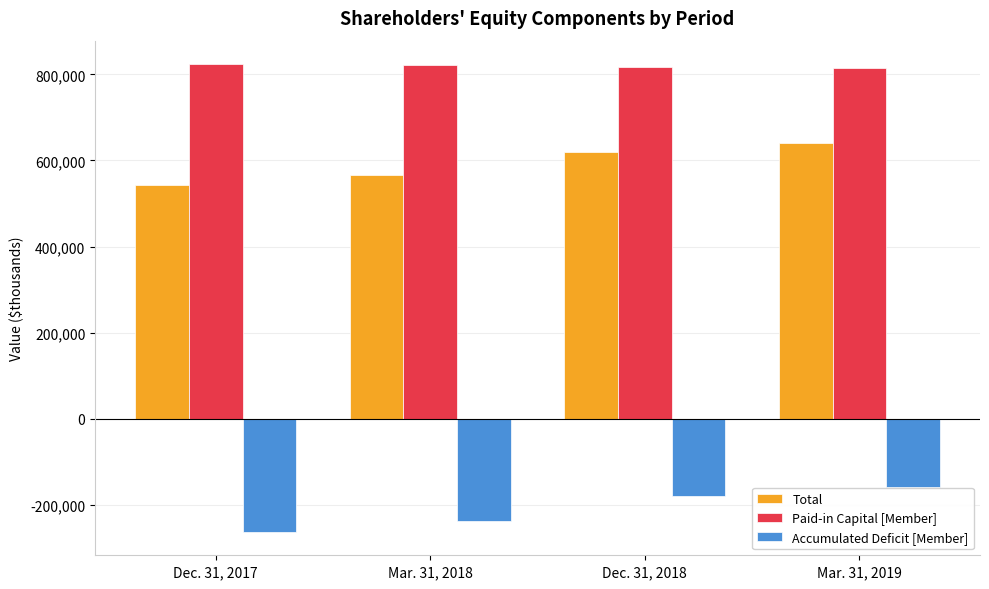

Which series has the largest range (max minus min)?

Accumulated Deficit [Member]